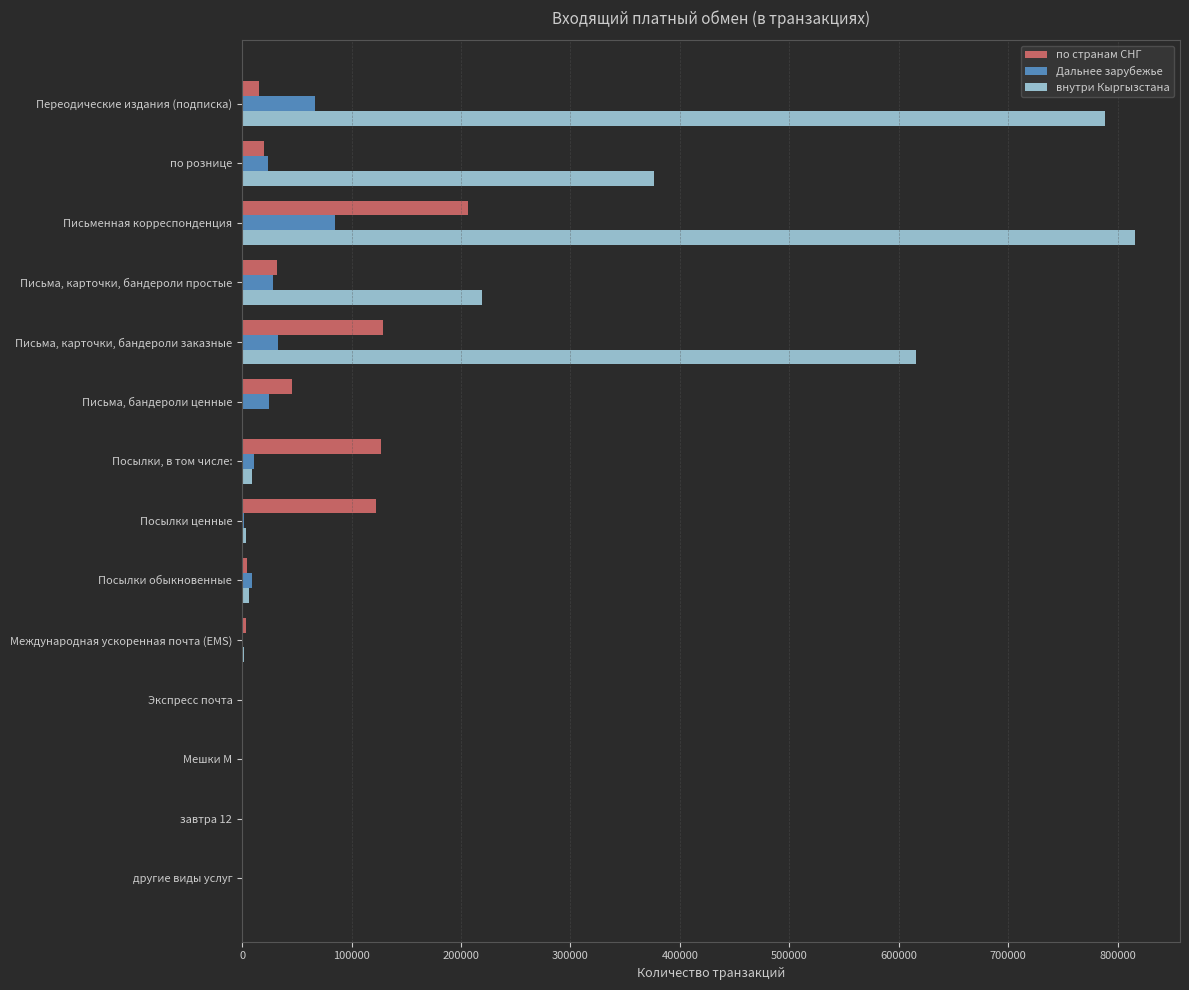

The внутри Кыргызстана series shows -418446.9 at другие виды услуг. True or false?

False